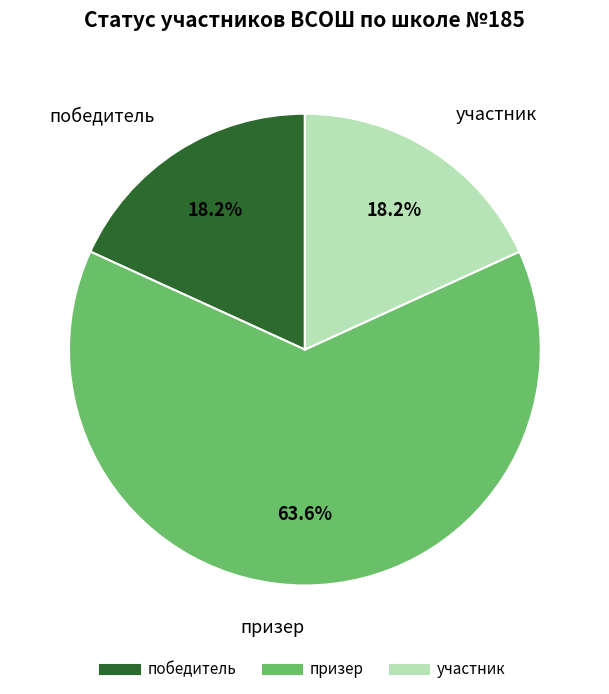

To the nearest percent, what percentage of the pie is участник?

18%